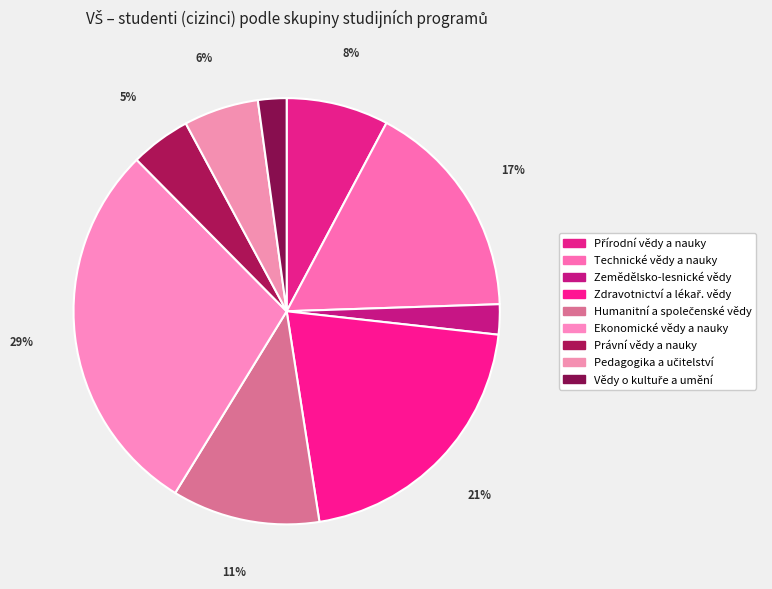

Rank the categories by value from highest to lowest.

Ekonomické vědy a nauky, Zdravotnictví a lékař. vědy, Technické vědy a nauky, Humanitní a společenské vědy, Přírodní vědy a nauky, Pedagogika a učitelství, Právní vědy a nauky, Zemědělsko-lesnické vědy, Vědy o kultuře a umění